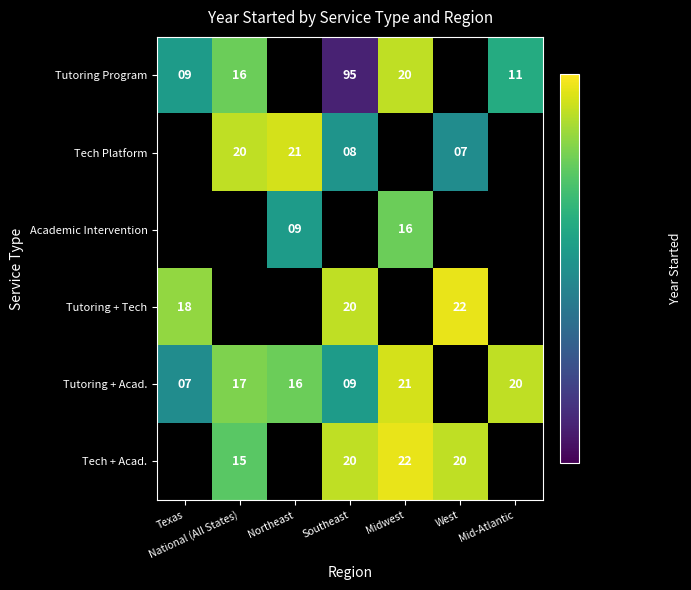

Is it true that Tutoring + Tech equals 1180.3 at Southeast?

False